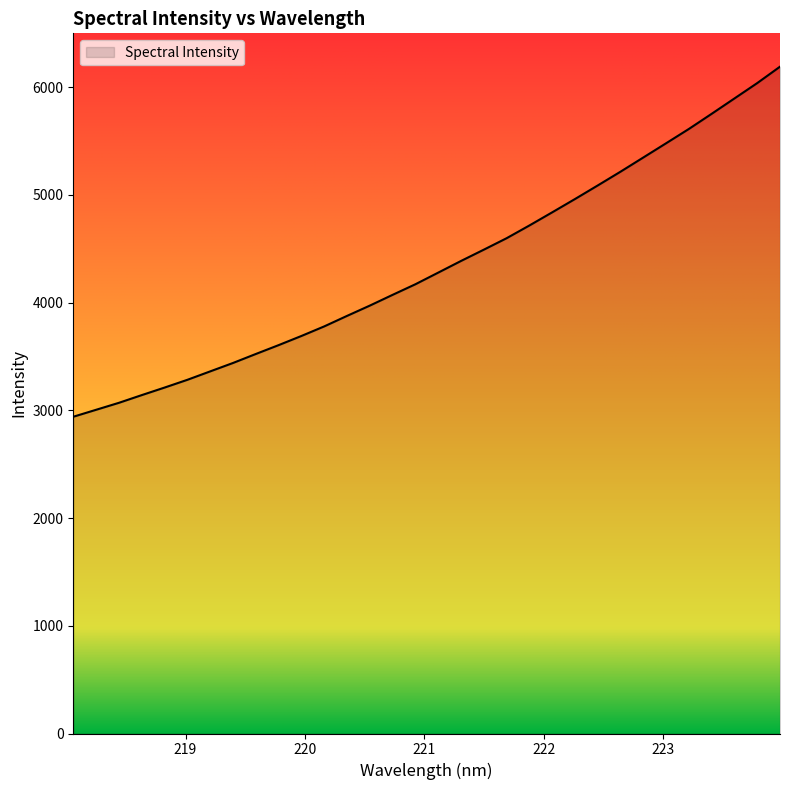

What is the minimum value shown in the chart?

2940.8